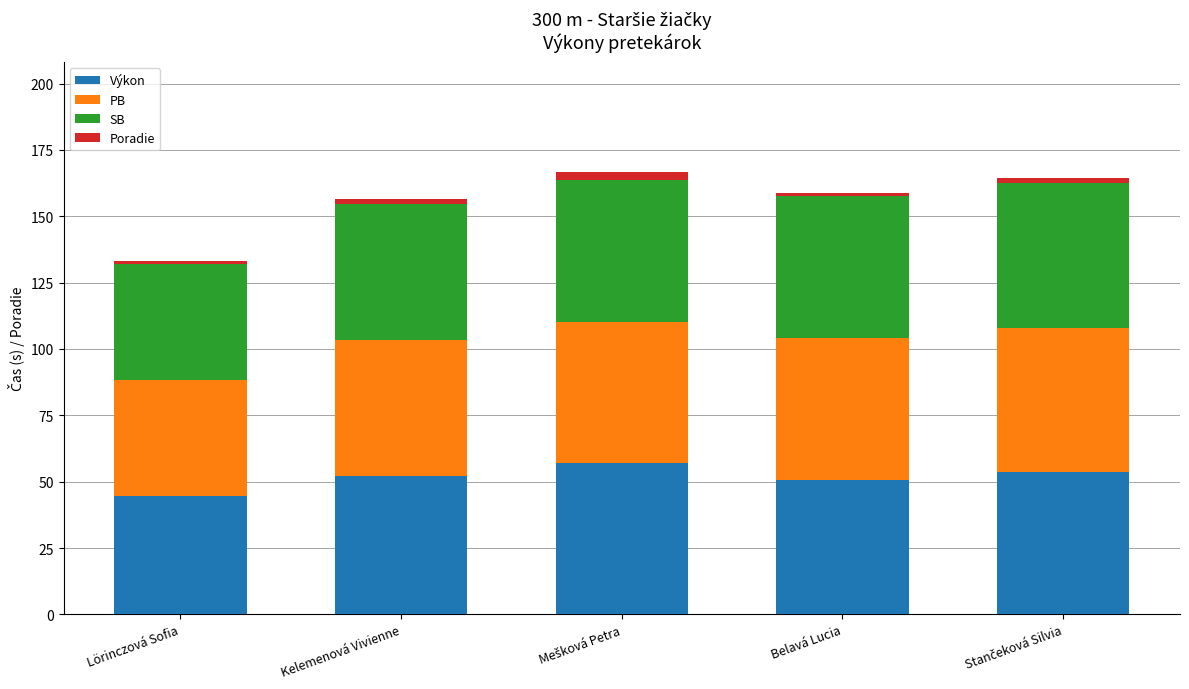

What is the minimum value for Výkon?

44.7